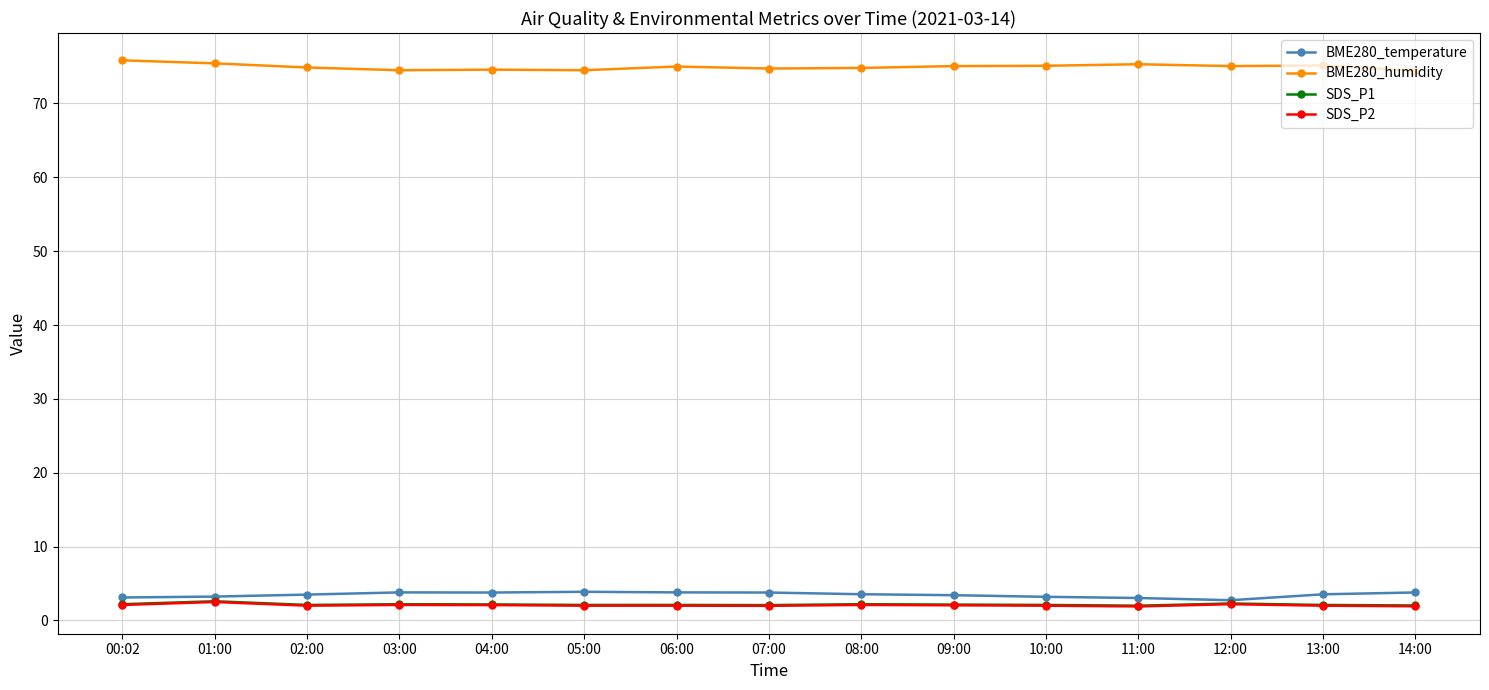

Is it true that SDS_P2 equals 2.0 at 10:00?

True